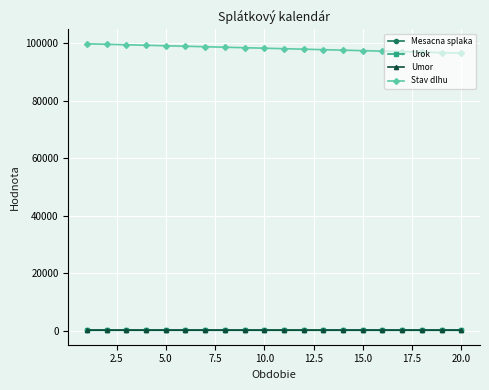

Count the number of categories in the chart.

20